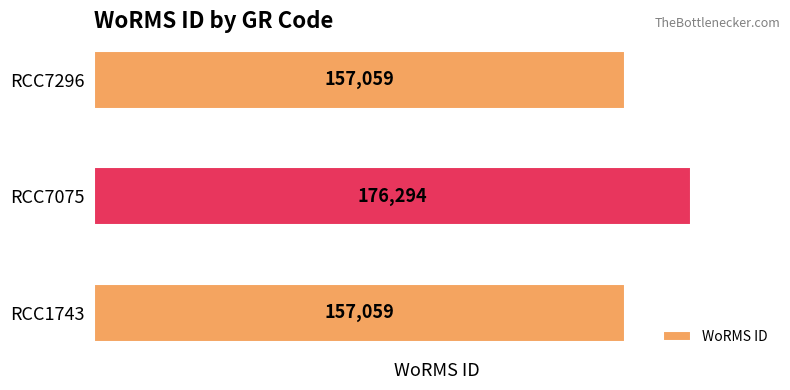

True or false: the data shows 224340 at RCC7296.

False